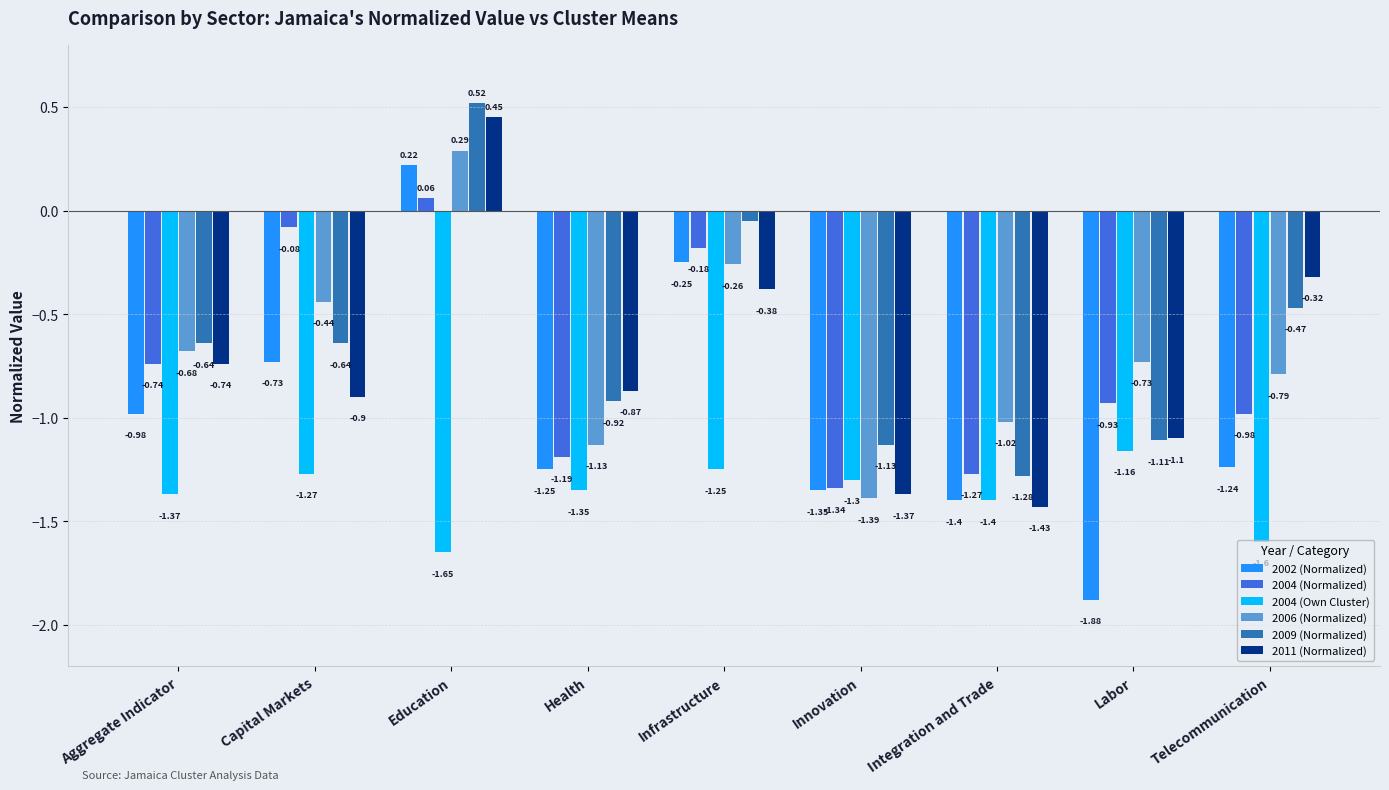

What is the label of the 6th bar from the right?

Health